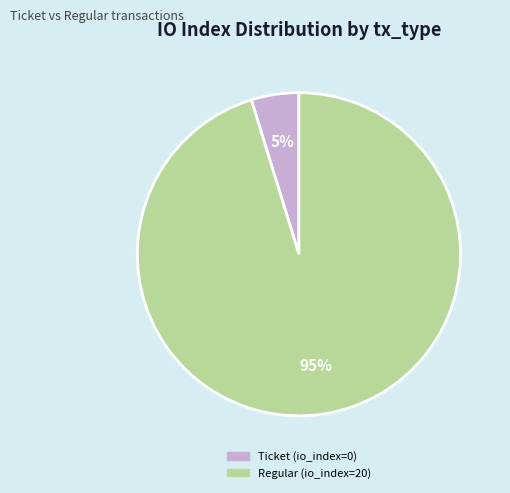

To the nearest percent, what is the combined percentage of Ticket (io_index=0) and Regular (io_index=20)?

100%